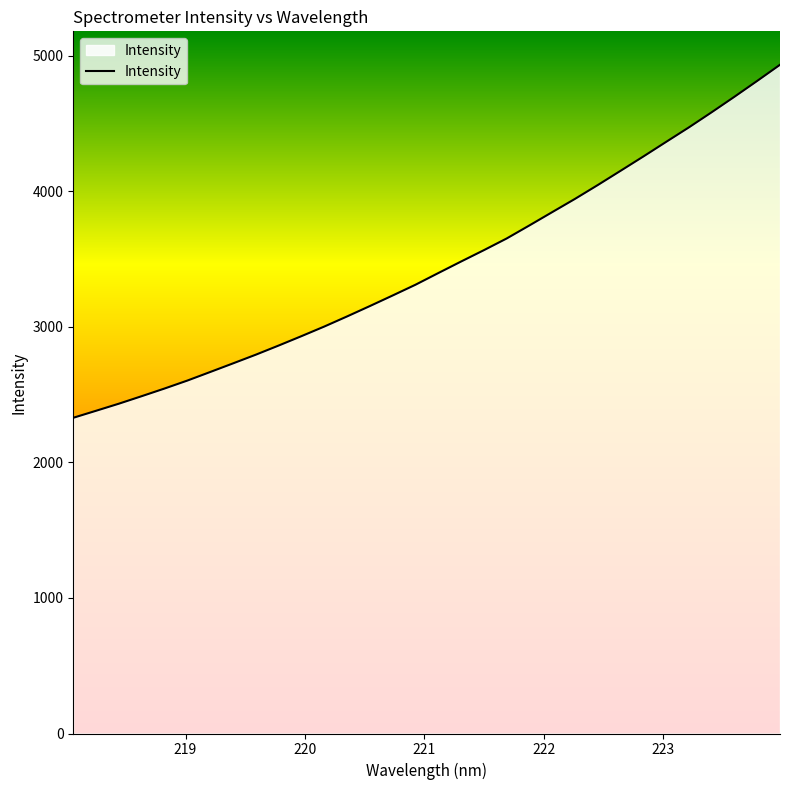

Does the chart have visible grid lines?

No